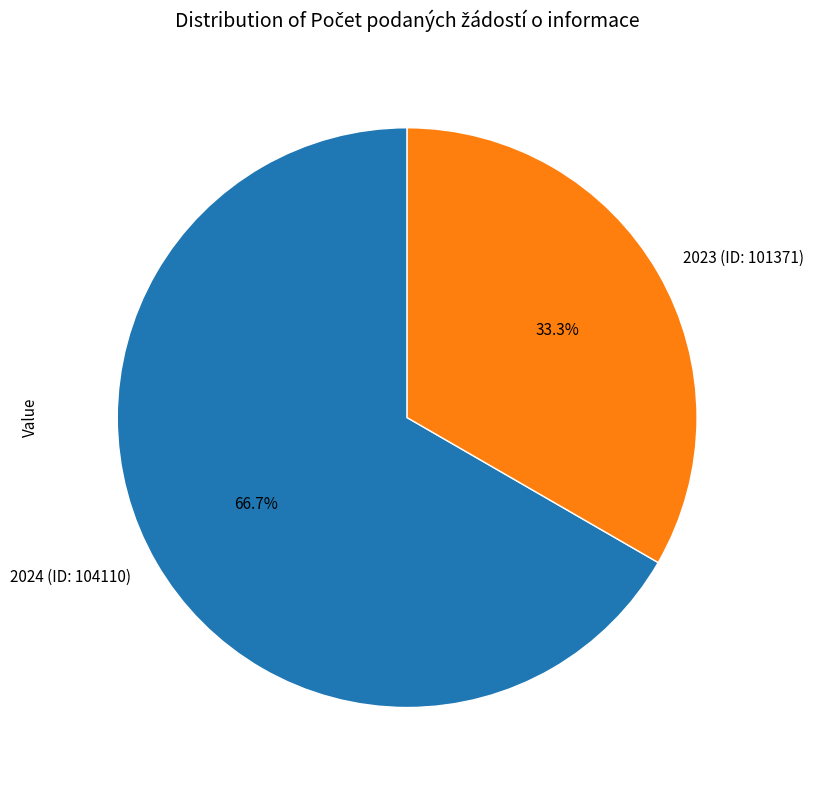

What is the largest slice in the pie chart?

2024 (ID: 104110)